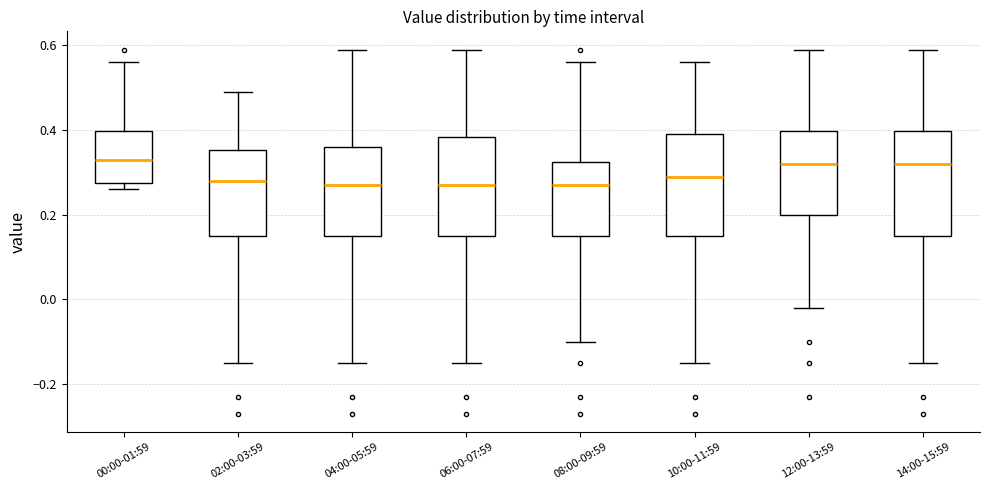

Reading left to right, read every box against the y-axis: the position of its median line, the range the box covers, and the ends of its whiskers. The values are not printed on the chart, so give them approximately, as read against the axis.

00:00-01:59: median 0.34, box 0.28 to 0.40, whiskers 0.26 to 0.56
02:00-03:59: median 0.28, box 0.16 to 0.36, whiskers -0.14 to 0.50
04:00-05:59: median 0.28, box 0.16 to 0.36, whiskers -0.14 to 0.60
06:00-07:59: median 0.28, box 0.16 to 0.38, whiskers -0.14 to 0.60
08:00-09:59: median 0.28, box 0.16 to 0.32, whiskers -0.10 to 0.56
10:00-11:59: median 0.30, box 0.16 to 0.40, whiskers -0.14 to 0.56
12:00-13:59: median 0.32, box 0.20 to 0.40, whiskers -0.02 to 0.60
14:00-15:59: median 0.32, box 0.16 to 0.40, whiskers -0.14 to 0.60